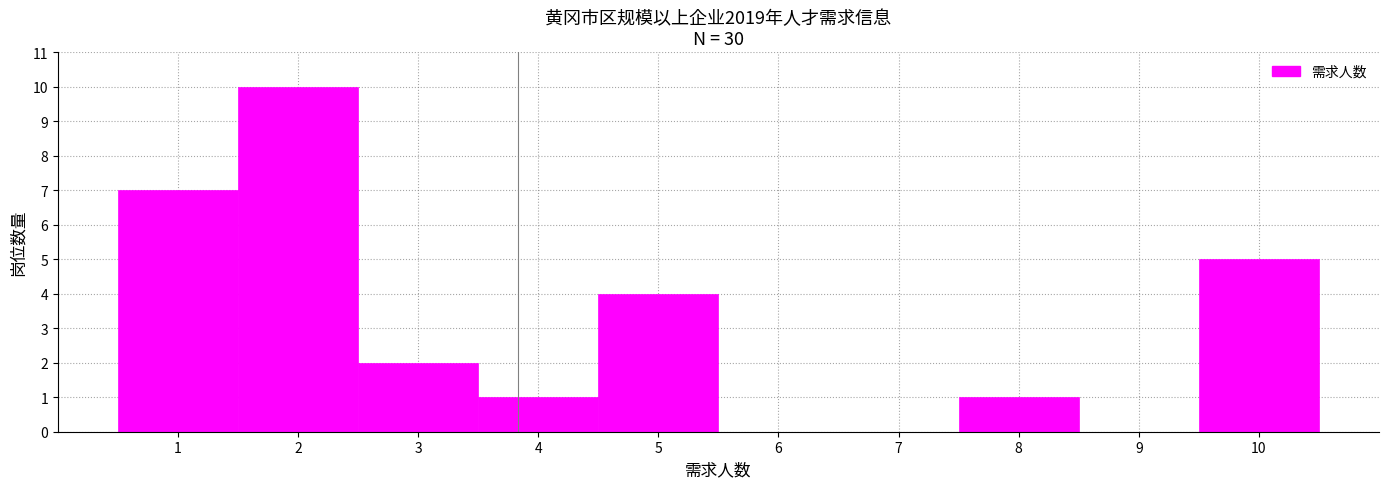

Reading left to right, transcribe this chart: for each bar, give the range it covers on the x-axis and its height. The values are not printed on the chart, so give them approximately, as read against the axis.

0.5 to 1.5: 7
1.5 to 2.5: 10
2.5 to 3.5: 2
3.5 to 4.5: 1
4.5 to 5.5: 4
5.5 to 6.5: 0
6.5 to 7.5: 0
7.5 to 8.5: 1
8.5 to 9.5: 0
9.5 to 10.5: 5